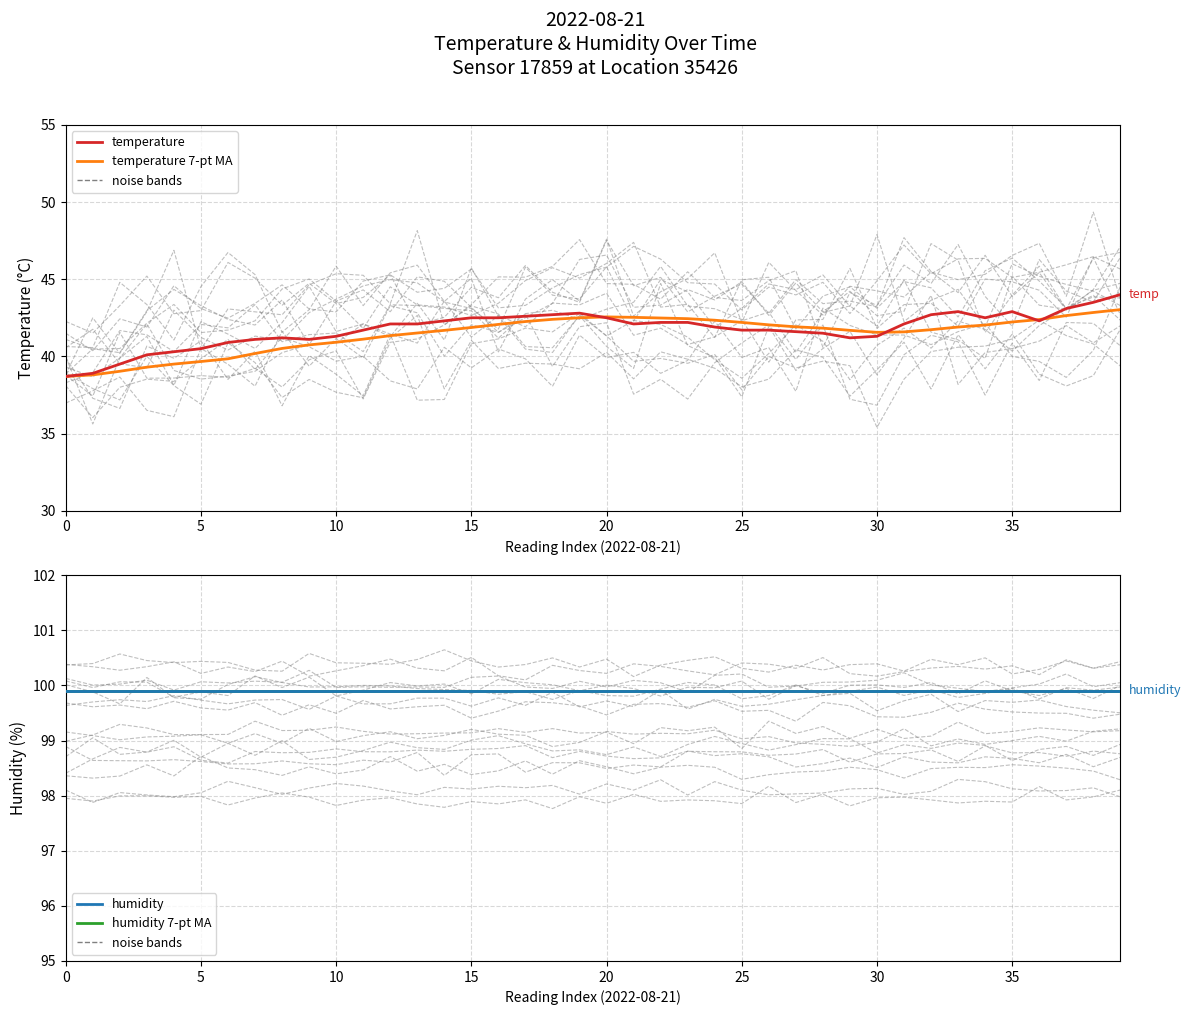

True or false: temperature_MA has a value of 42.0 at 34.

True